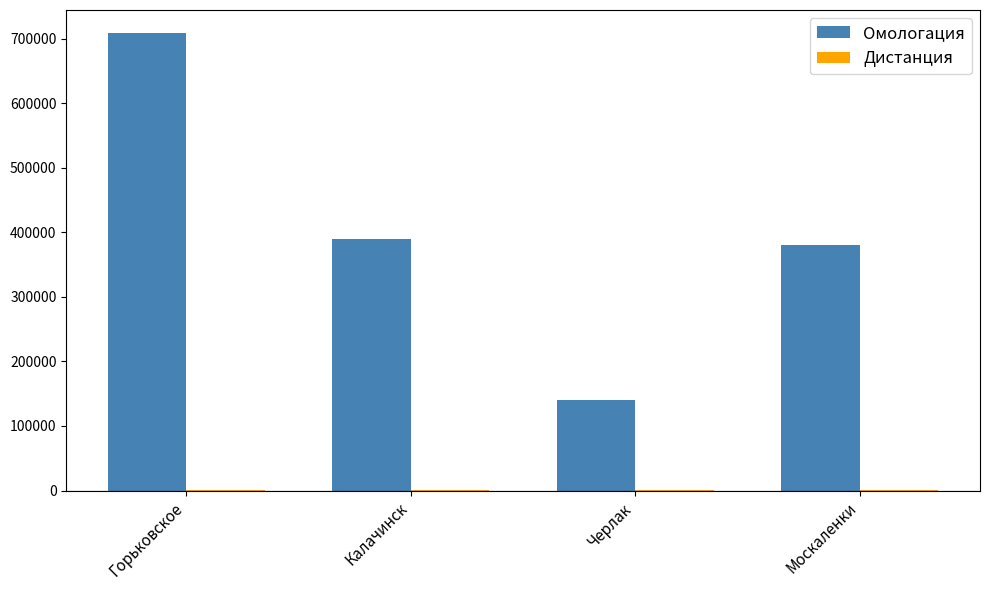

Count the number of categories in the chart.

4